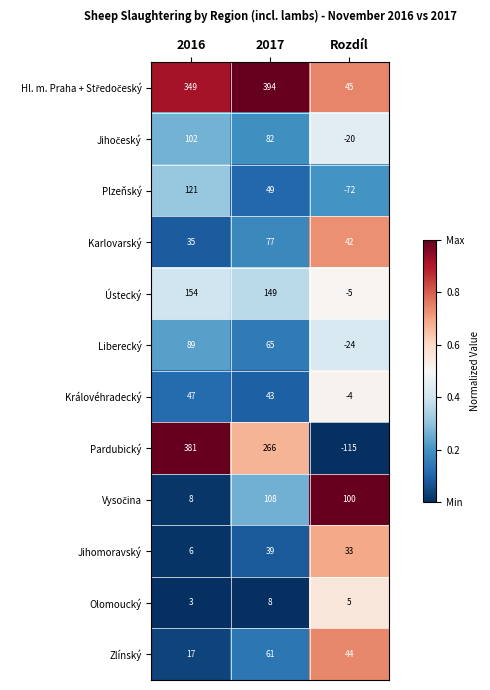

What is the greatest value displayed?

394